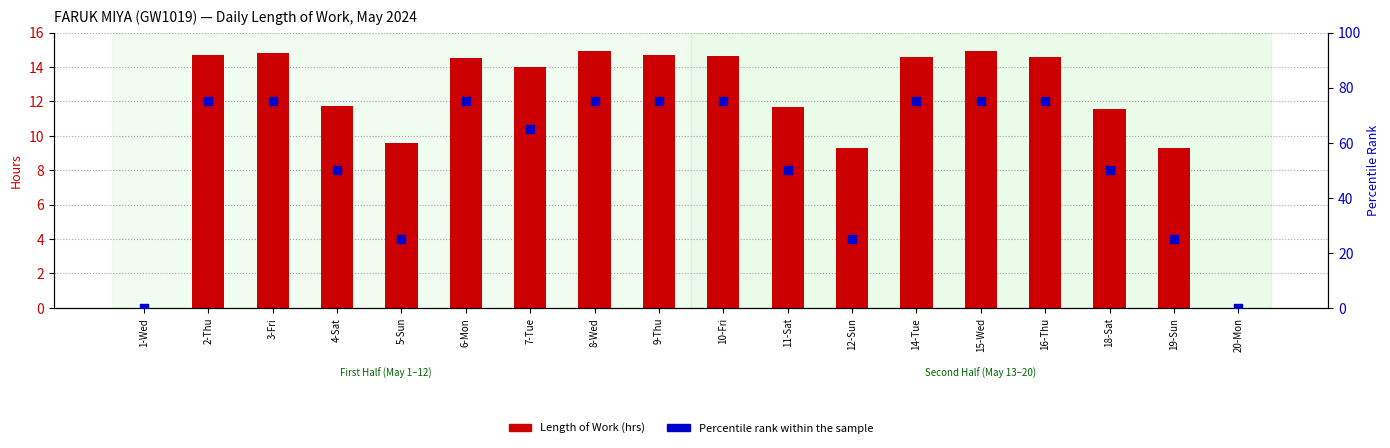

What are all the series names shown in the legend?

Length of Work (hrs), Percentile rank within the sample